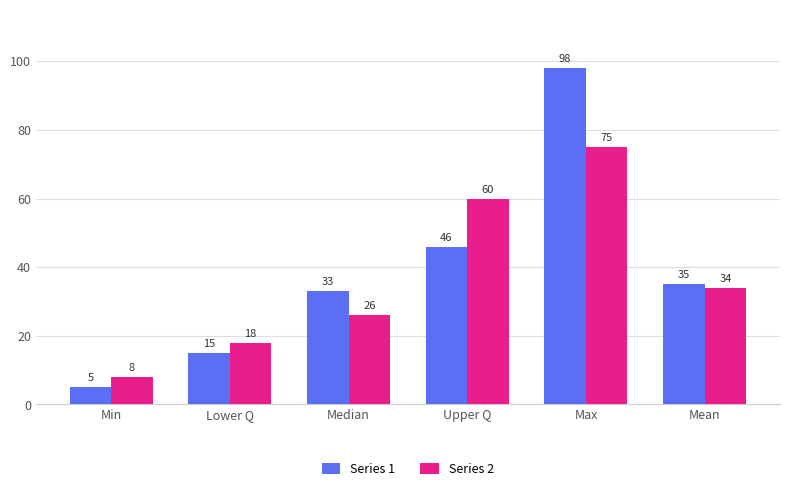

The Series 2 series shows 60 at Upper Q. True or false?

True